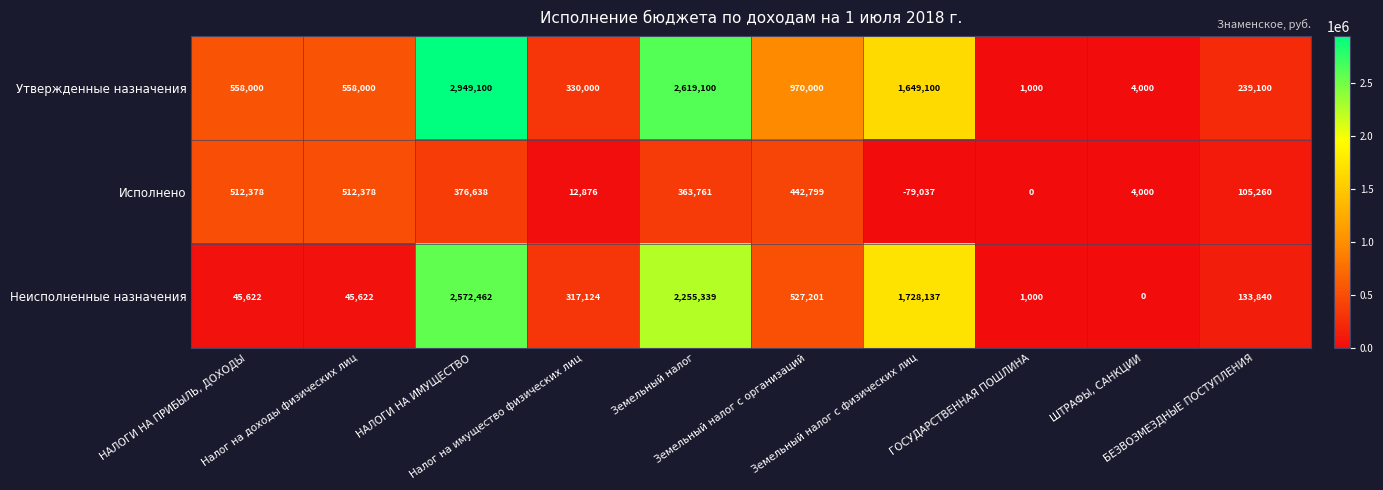

What is the sum of all Утвержденные назначения values?

9877400